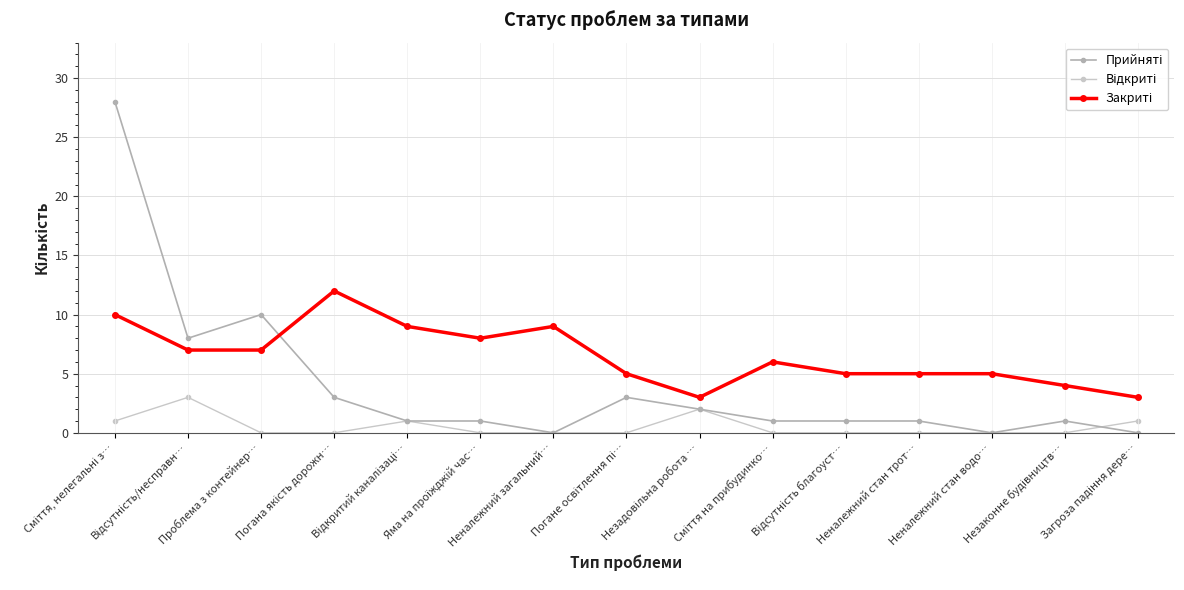

What is the greatest value displayed?

28